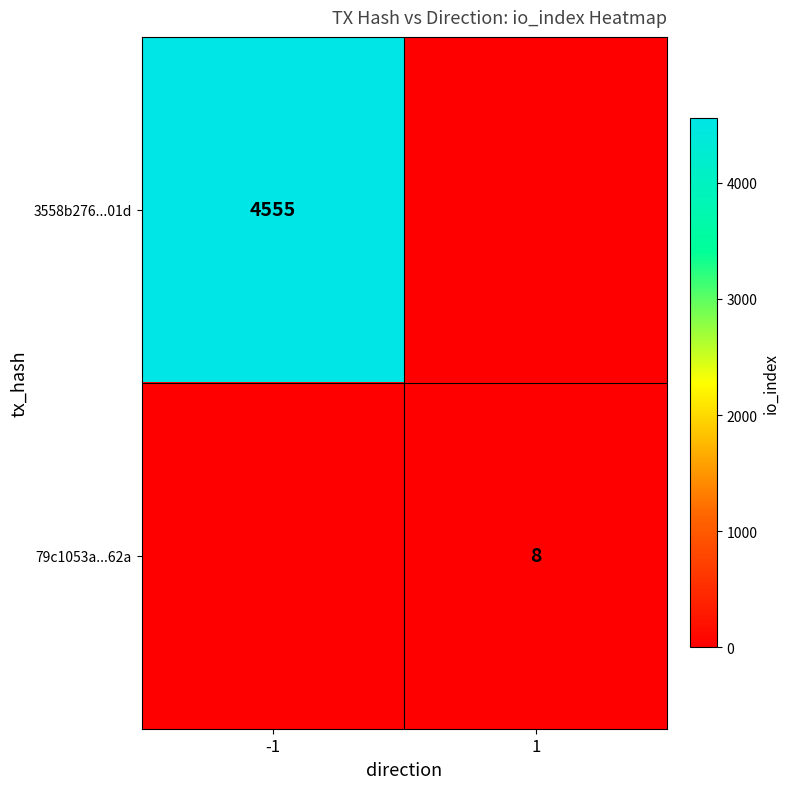

The value of 79c1053a...62a at 1 is 8. True or false?

True